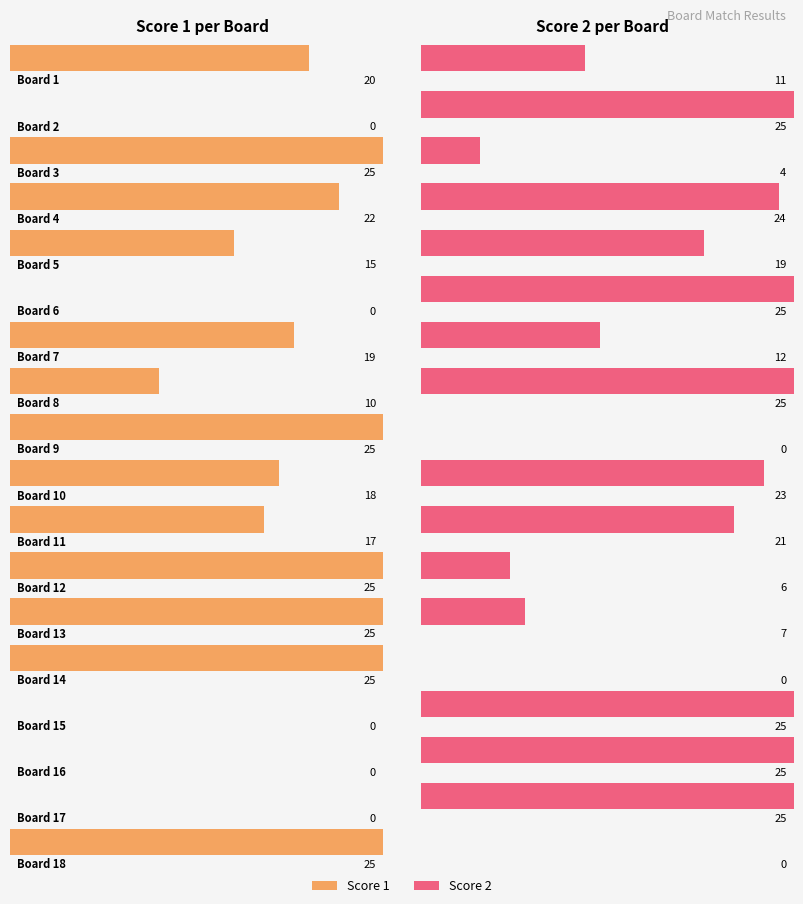

Which series has the largest total across all categories?

Score 2